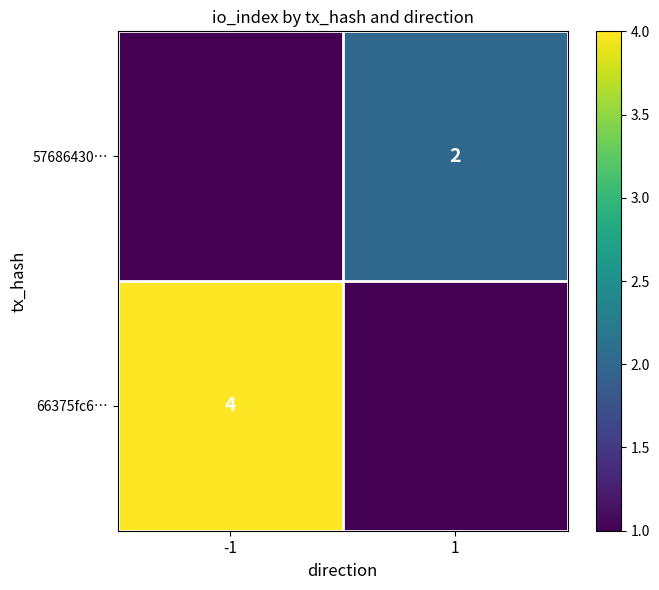

Is it true that 57686430… equals 1 at 1?

False